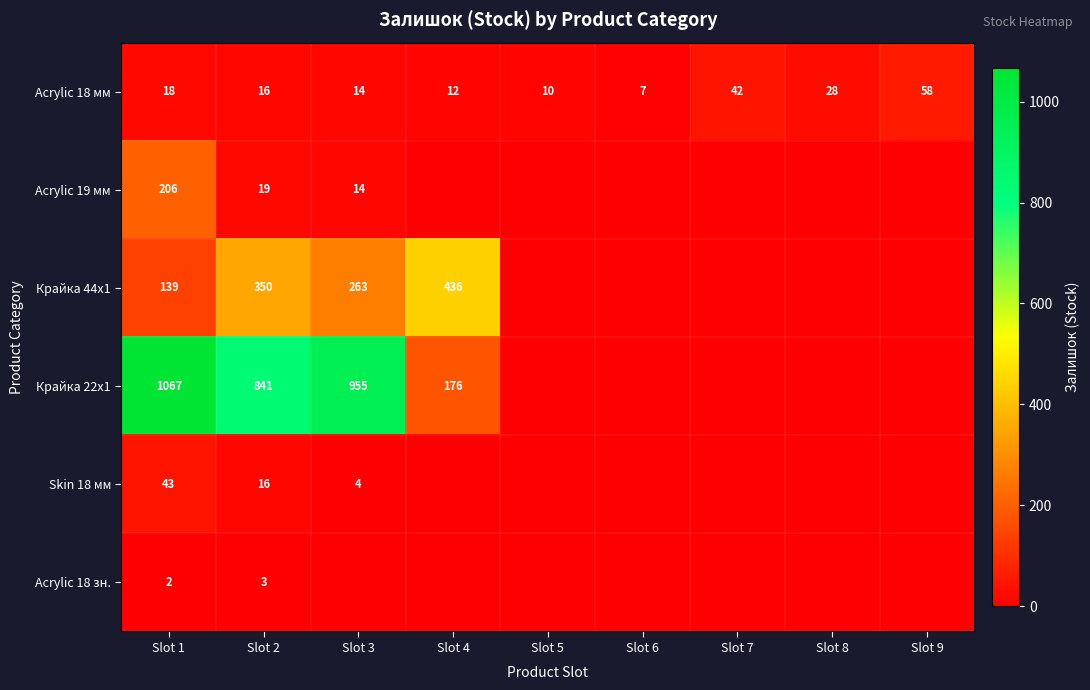

Is it true that Acrylic 18 мм equals 58 at Slot 9?

True